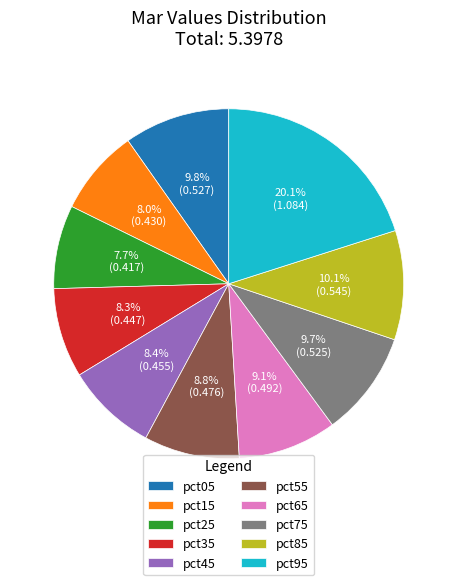

How many segments does this pie chart have?

10